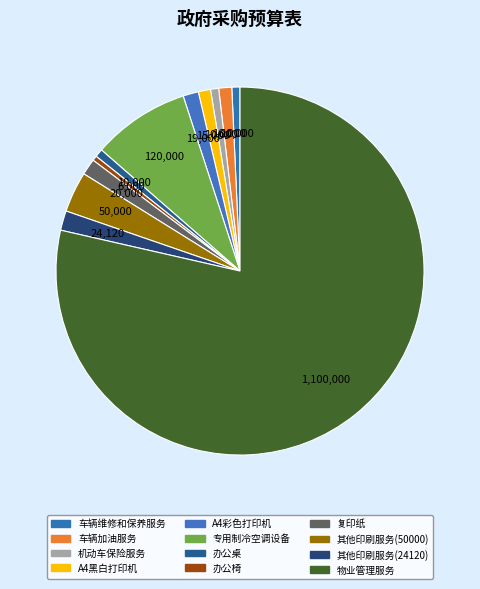

Count the number of slices in the pie.

12